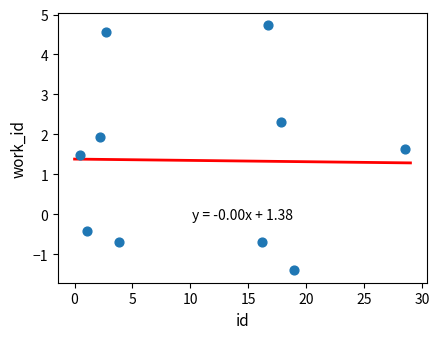

What Y value in the scatter plot is closest to 1?

1.5